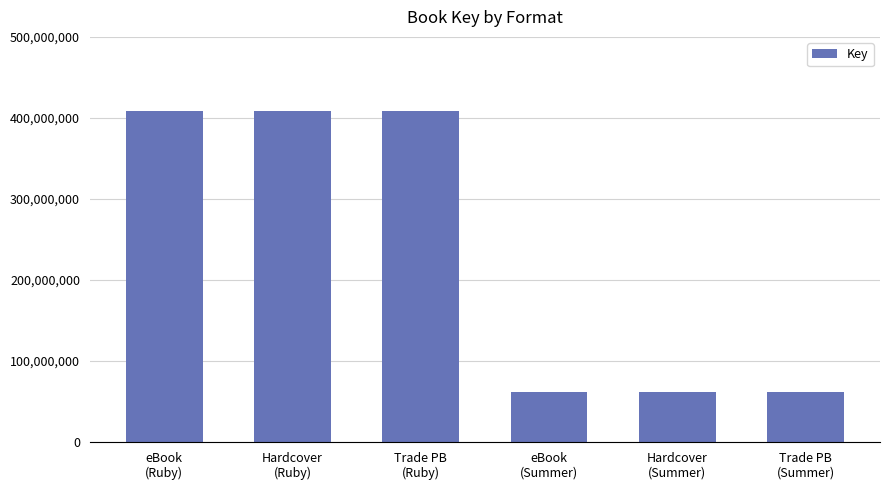

What is the smallest value displayed?

61880163